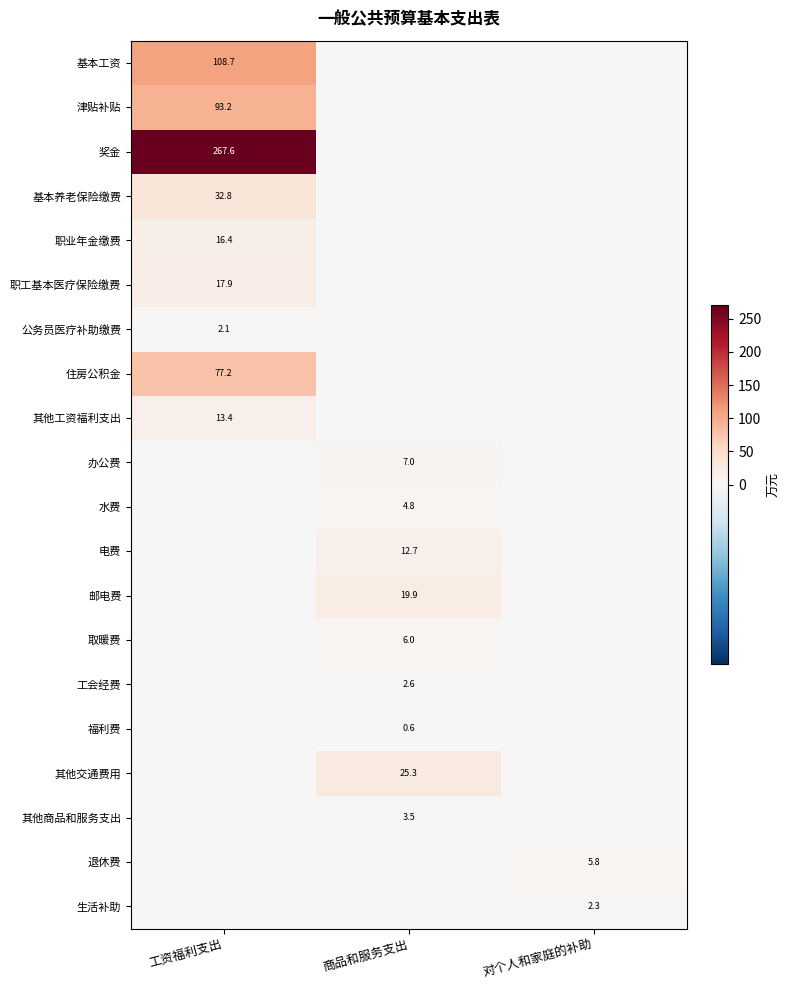

What is the total value across all series at 对个人和家庭的补助?

8.1